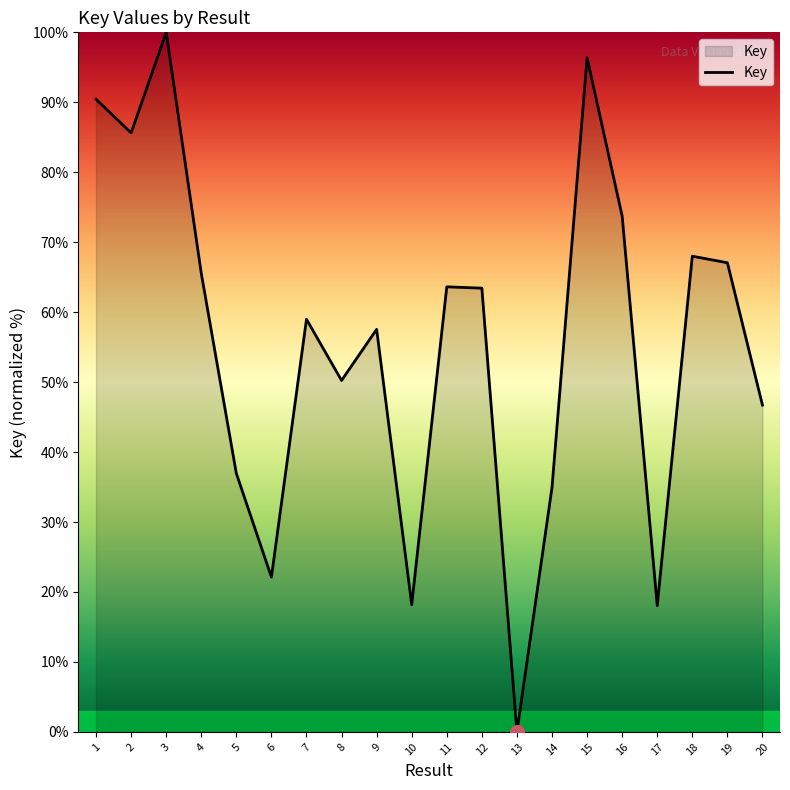

What is the difference between the values at 1 and 20?

43.7